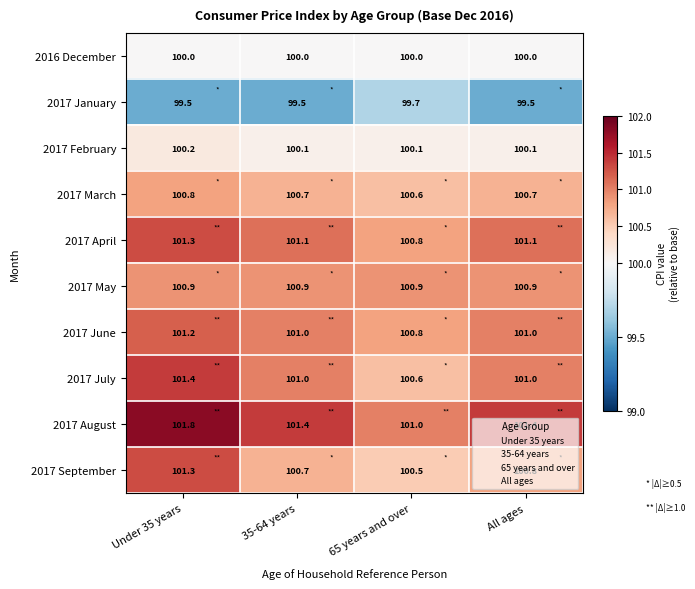

What is the spread (max minus min) of values at 35-64 years?

1.9